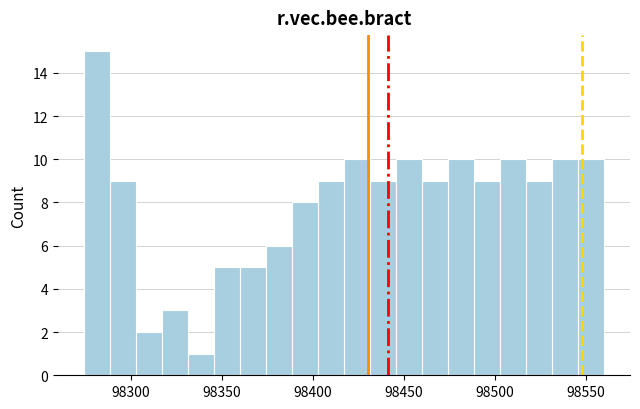

Around what value on the x-axis is the tallest bar? Give the approximate position of its centre, as read against the axis.

98280